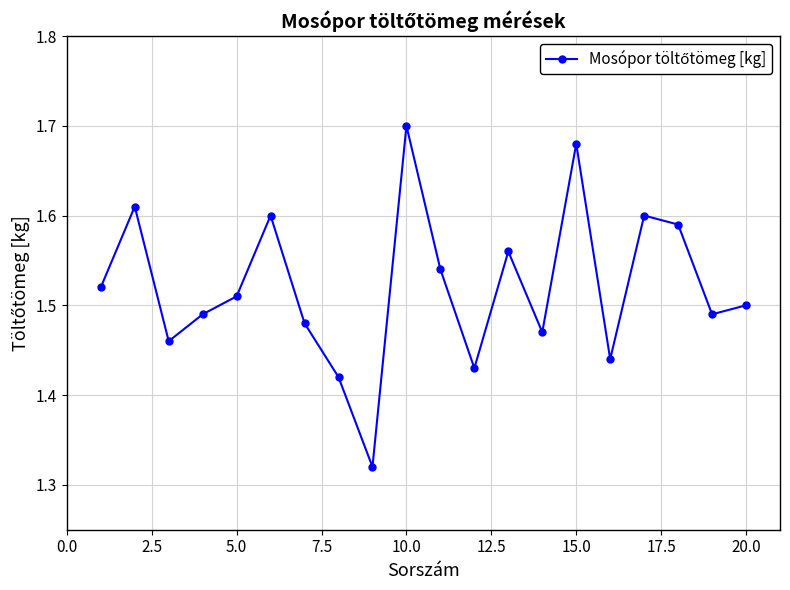

How many interior local peaks (higher than both neighbors) does the data have?

6